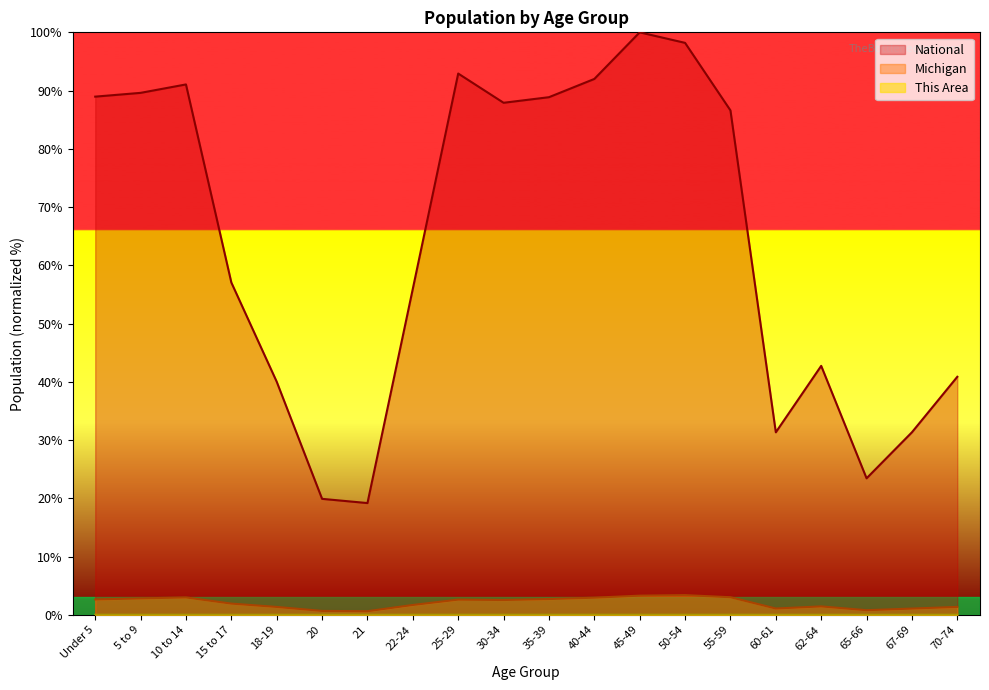

How many data points in National are above 86?

10